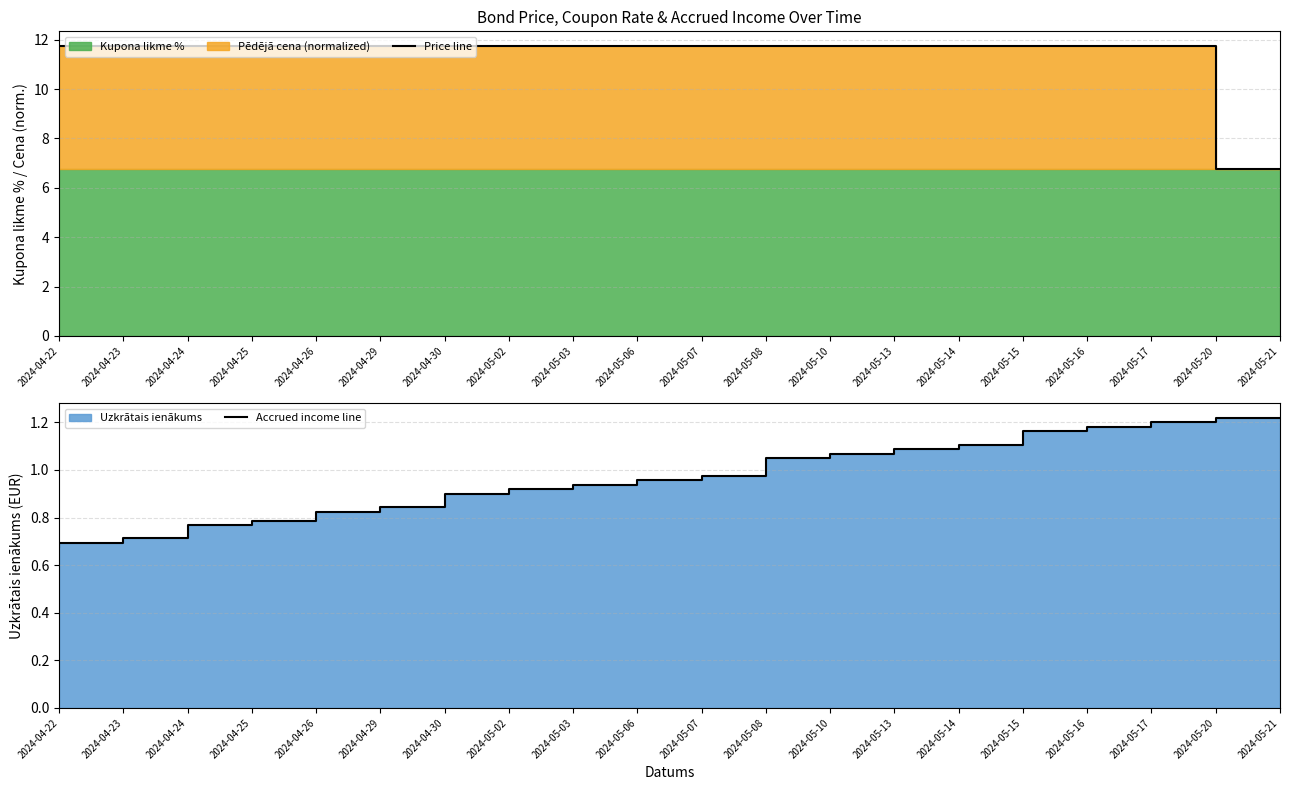

True or false: Accrued income line and Price line cross at least once.

False